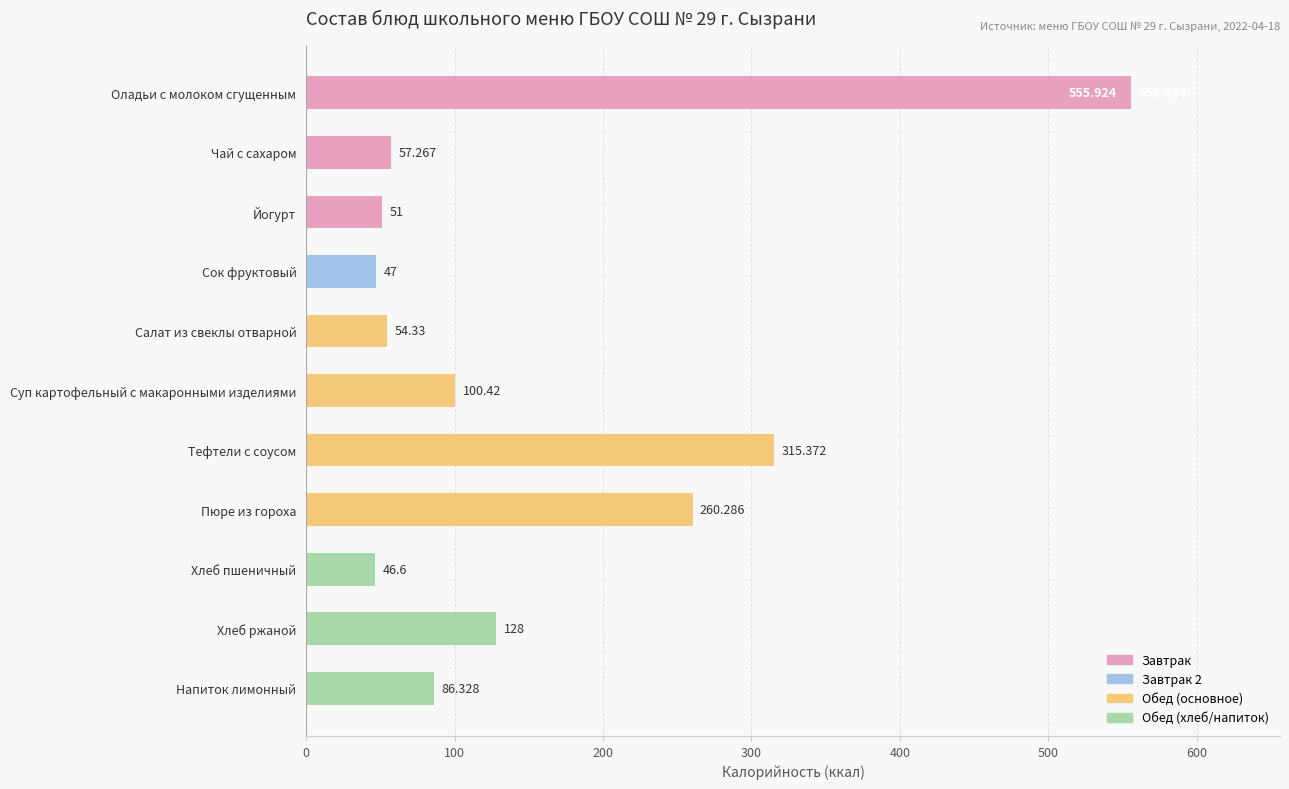

How many bars are there in total?

11